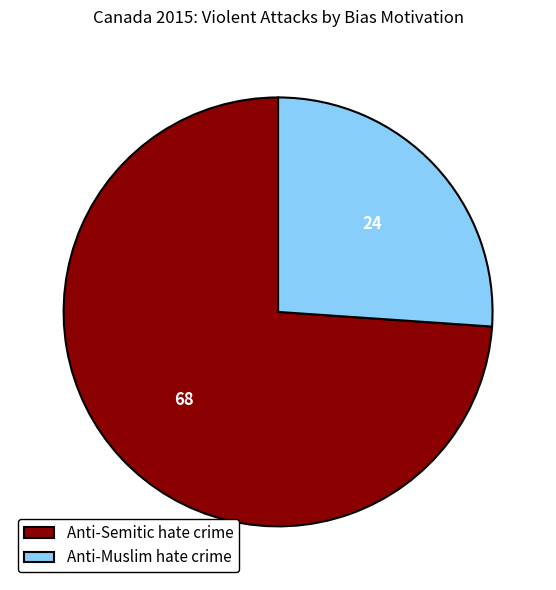

Between Anti-Muslim hate crime and Anti-Semitic hate crime, which is larger?

Anti-Semitic hate crime